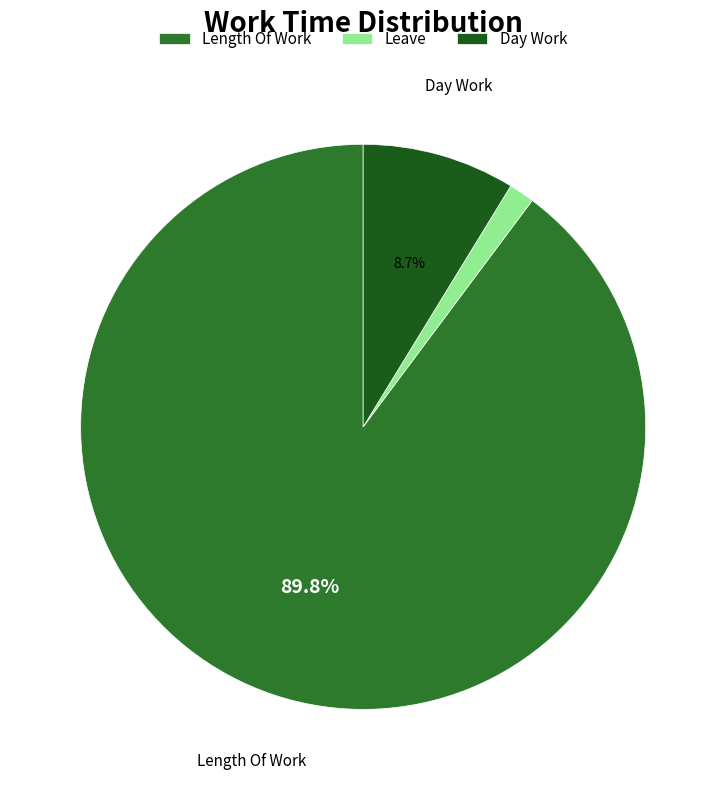

The Length Of Work slice represents 99% of the pie. True or false?

False